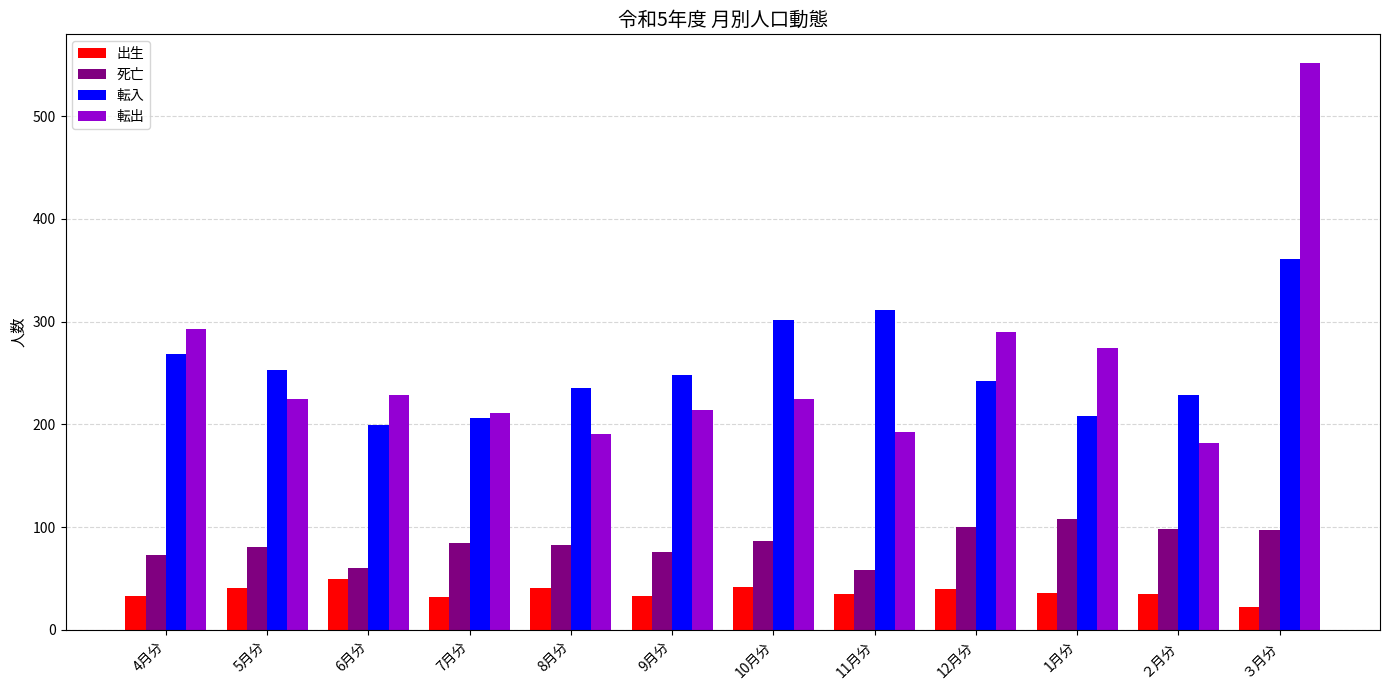

Where does the 転出 series first go above 225?

4月分